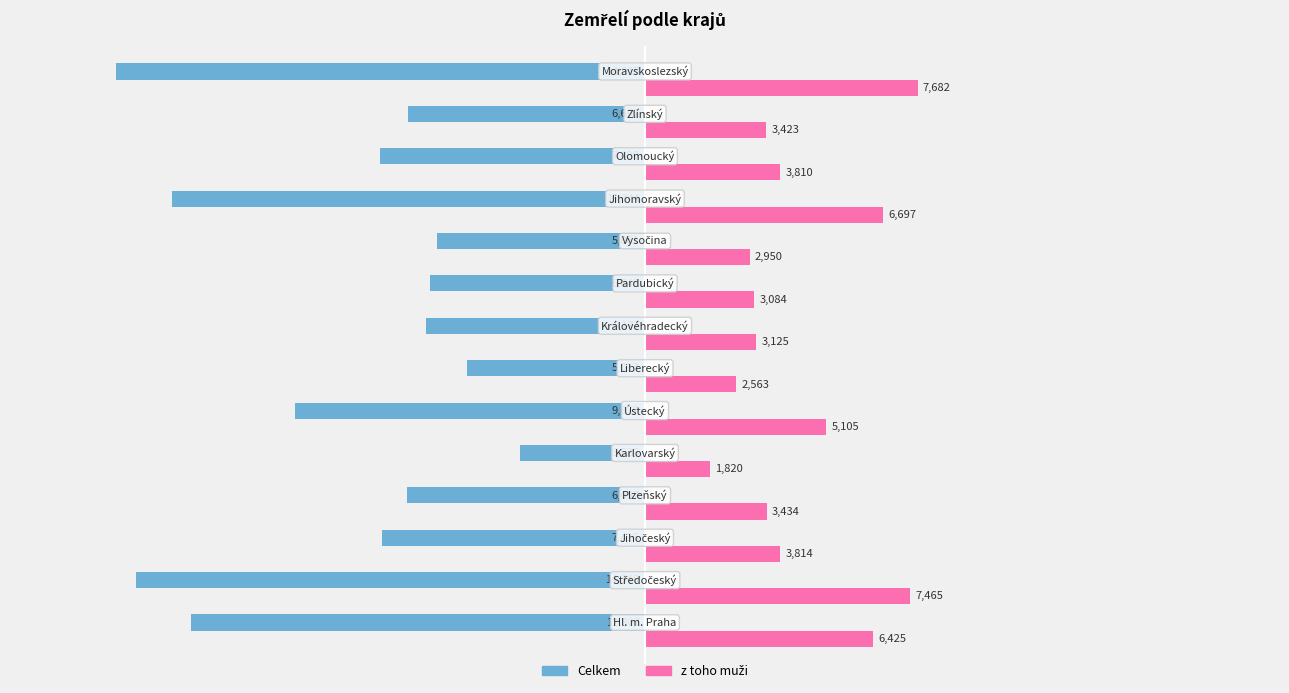

What is the difference between the second highest and minimum values in the Celkem series?

9904